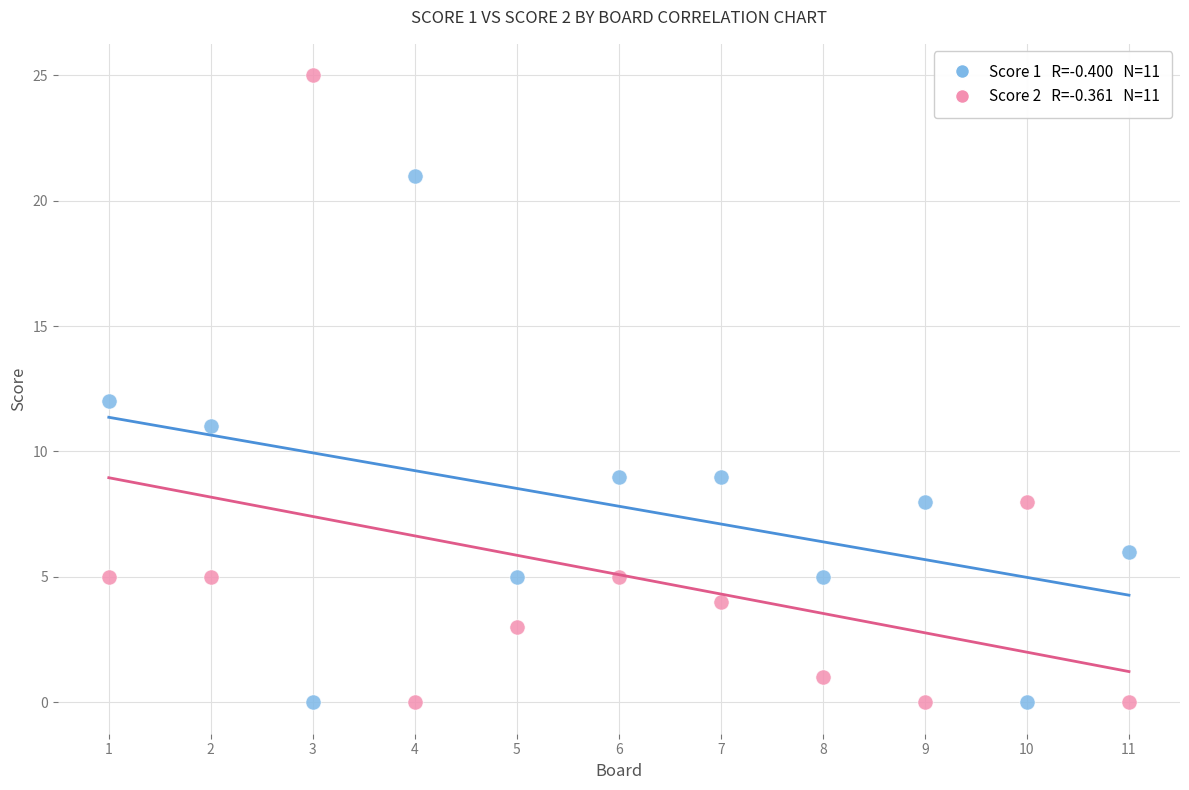

Across all data points, what is the range of Y values (max minus min)?

25